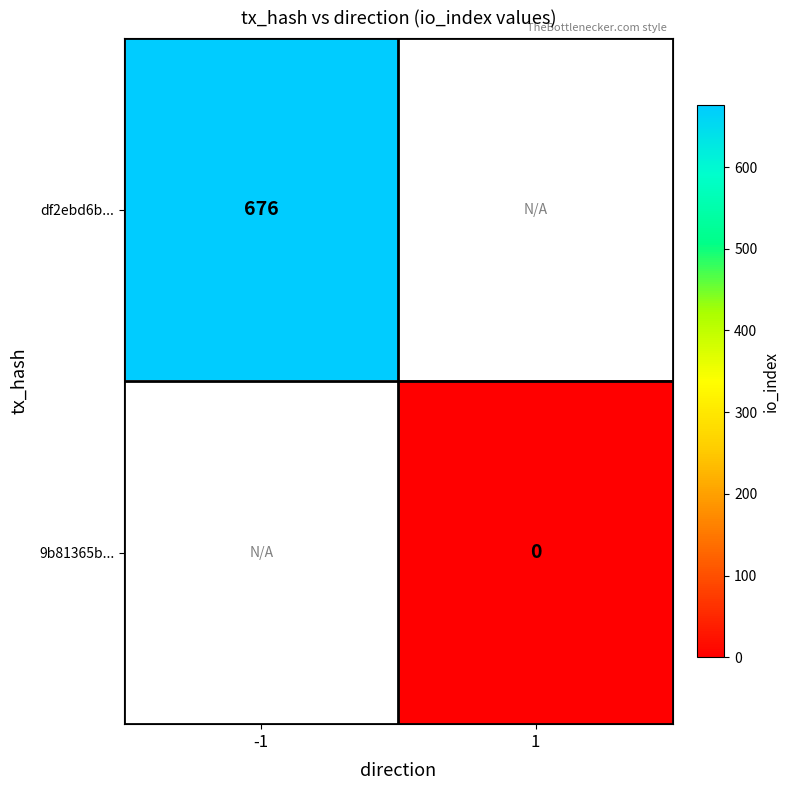

Which category has the lowest value across all series?

1